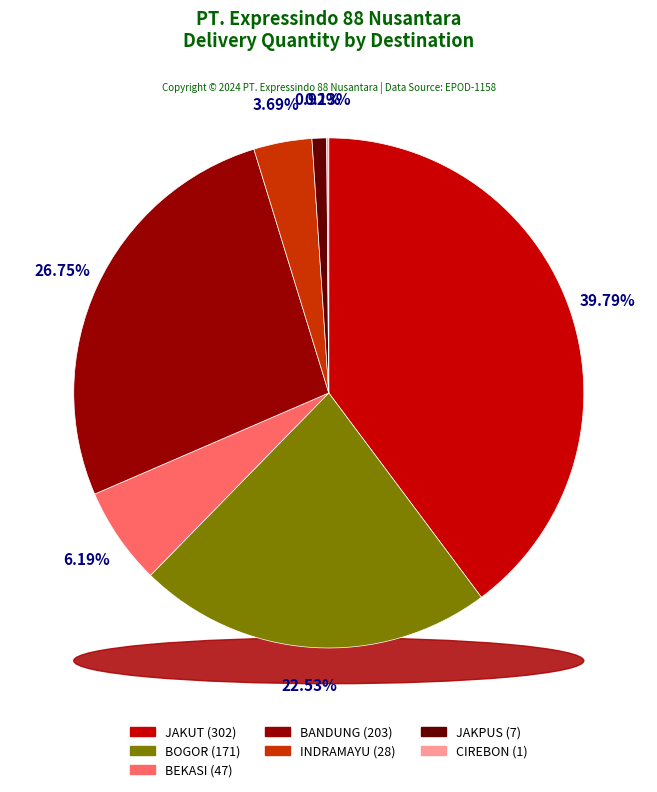

To the nearest percent, what is the difference between the JAKUT and BEKASI slice percentages?

34%